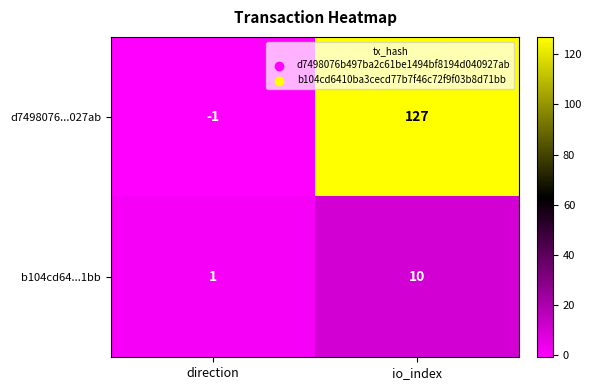

List the series in order of their peak value, highest first.

d7498076...027ab, b104cd64...1bb